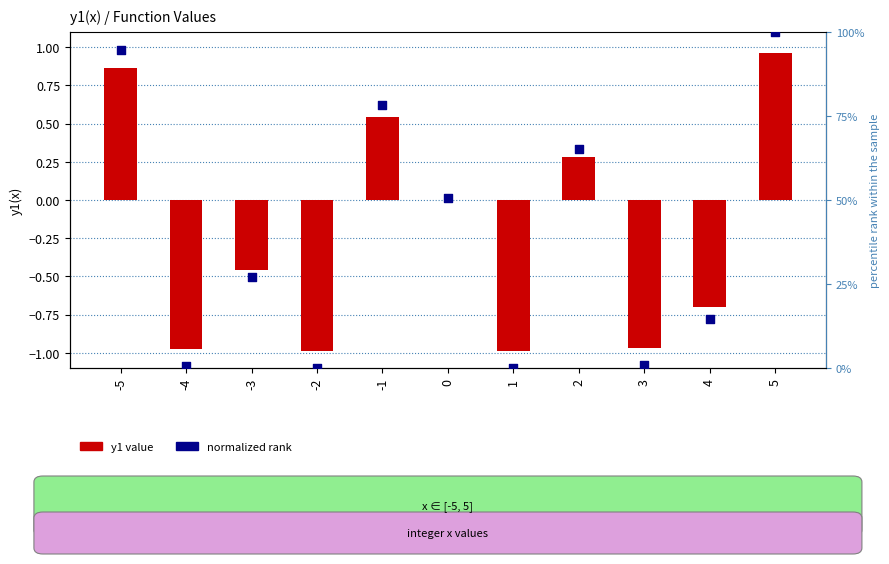

Which series contains the highest Y value?

normalized rank